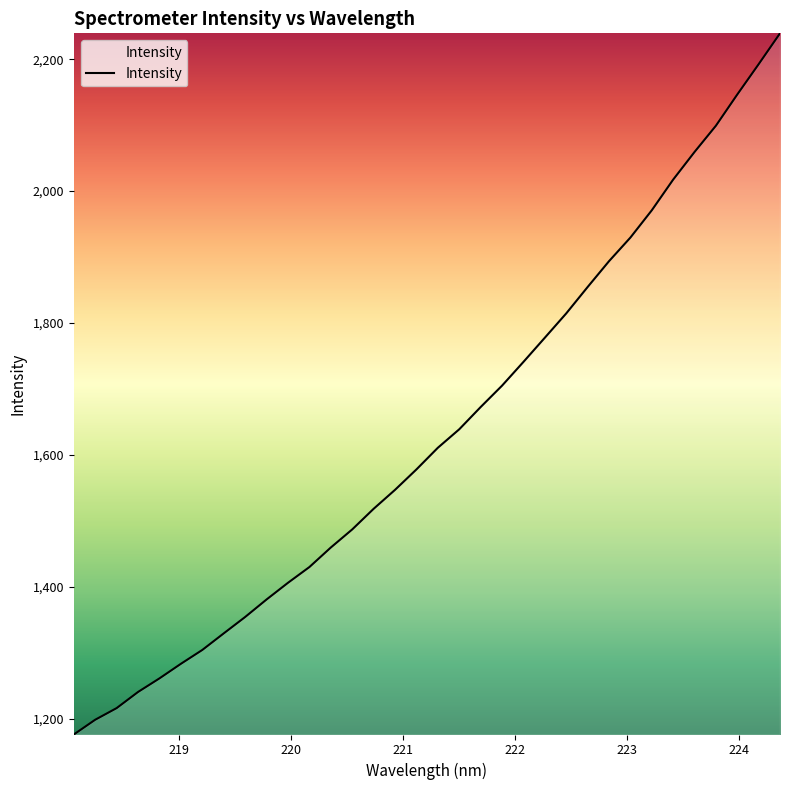

How many lines are shown in the chart?

1